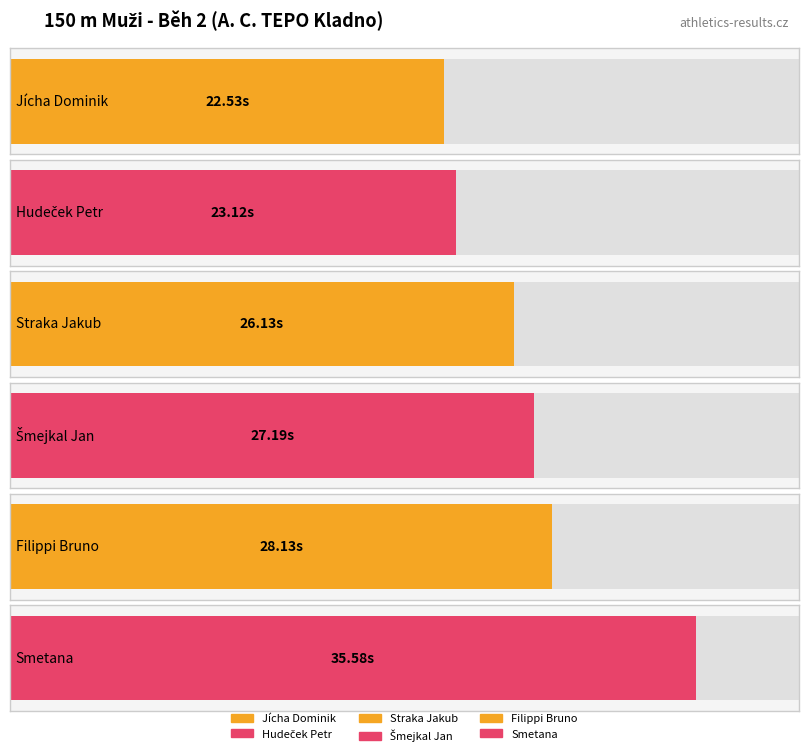

Where does the data first go above 27?

Šmejkal Jan